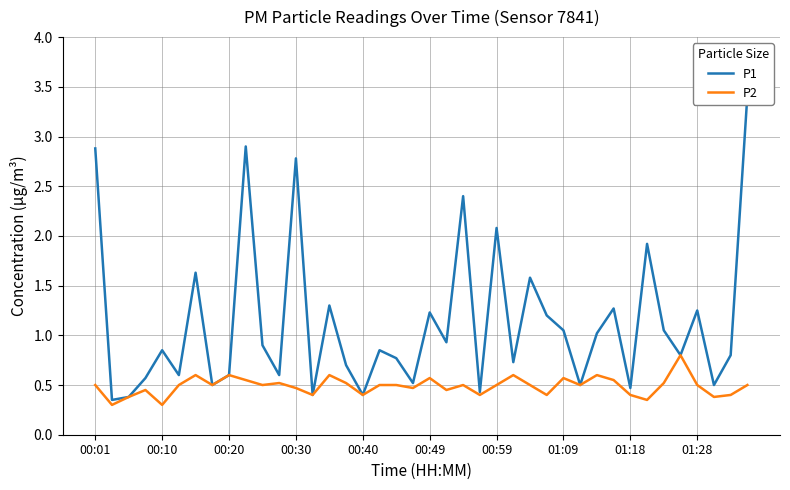

Rank the series by their average value, from lowest to highest.

P2, P1